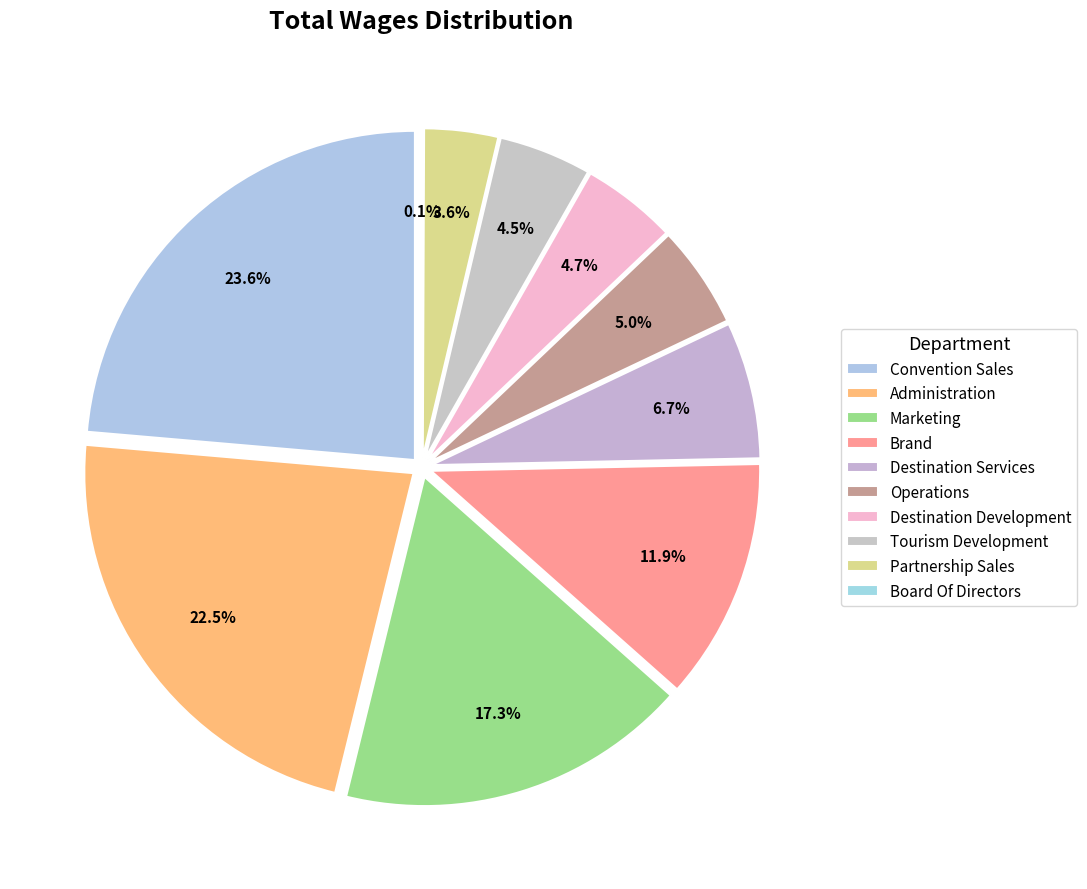

To the nearest percent, what percentage of the pie is Convention Sales?

24%